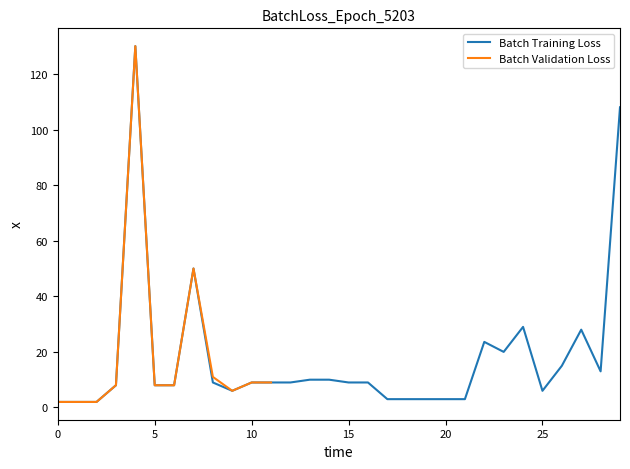

What is the maximum value for Batch Training Loss?

130.0